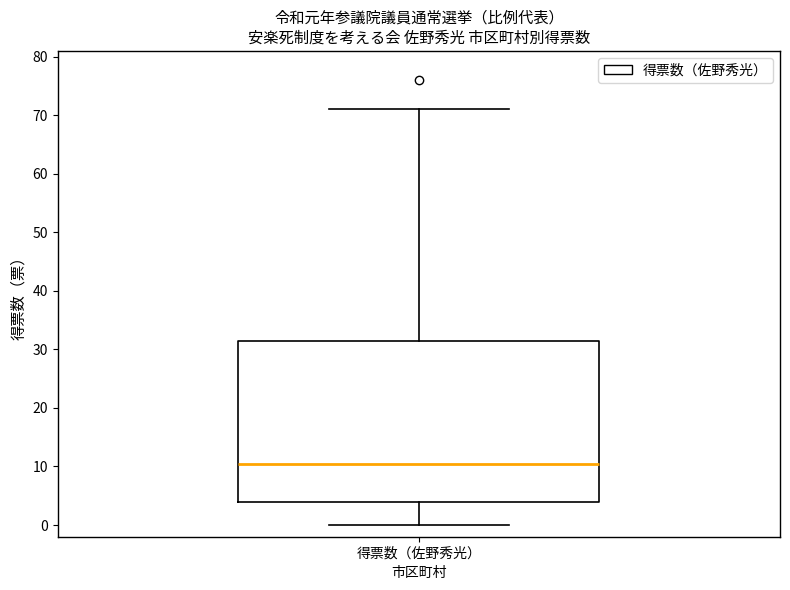

Transcribe this box plot: give where the median line is, the range the box spans, and where the two whiskers end, as read against the y-axis. The values are not printed on the chart, so give them approximately, as read against the axis.

median 11, box 4 to 32, whiskers 0 to 71